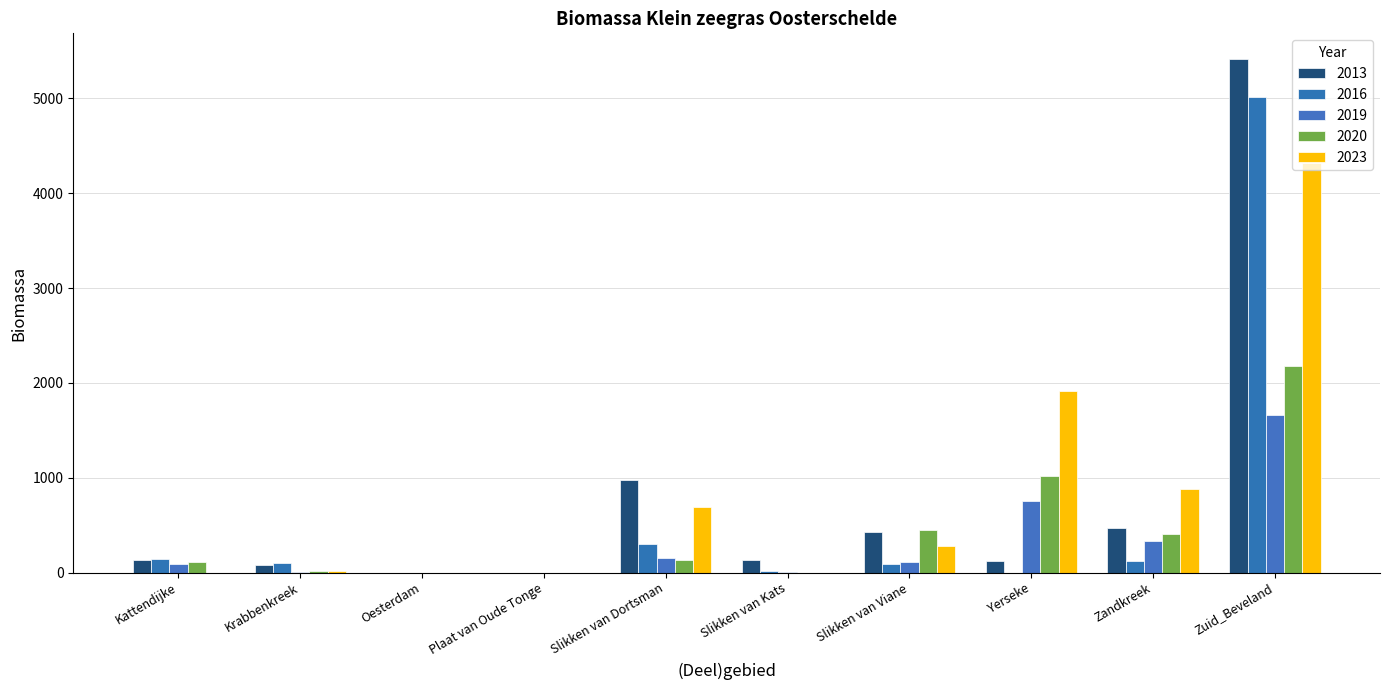

Reading left to right, extract all data points from this chart.

2013: 136.4	83.2	0.0	0.0	972.8	136.9	426.5	123.2	469.6	5414.7
2016: 139.7	103.7	0.0	0.0	305.5	20.2	93.8	0.0	117.5	5016.6
2019: 85.8	1.0	0.0	0.0	156.1	2.1	115.2	758.8	331.1	1656.3
2020: 111.2	12.5	0.0	0.0	136.8	0.0	445.8	1014.9	409.6	2177.4
2023: 0.0	14.0	0.0	0.0	694.4	0.0	276.6	1909.4	880.9	4316.9